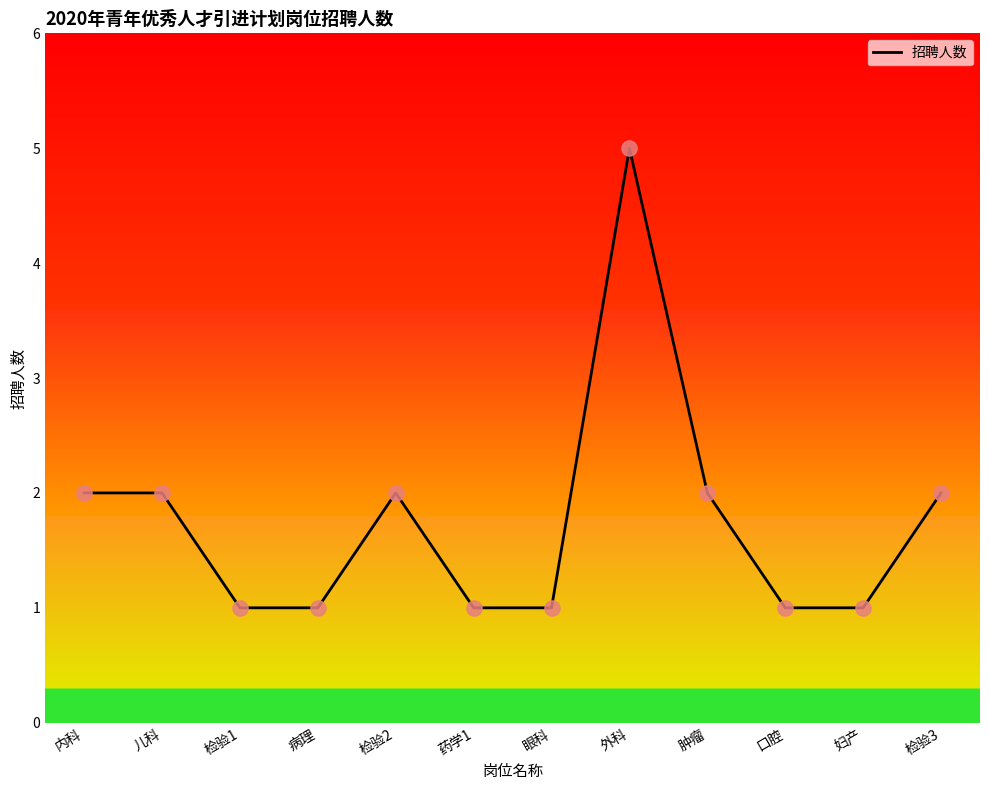

What is the ratio of the value at 内科 to the value at 病理?

2.0